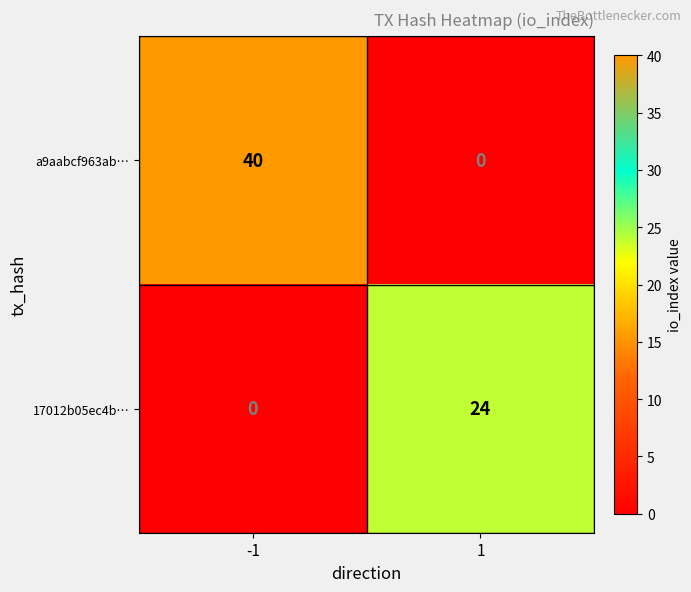

Which series has the largest total across all categories?

a9aabcf963ab…